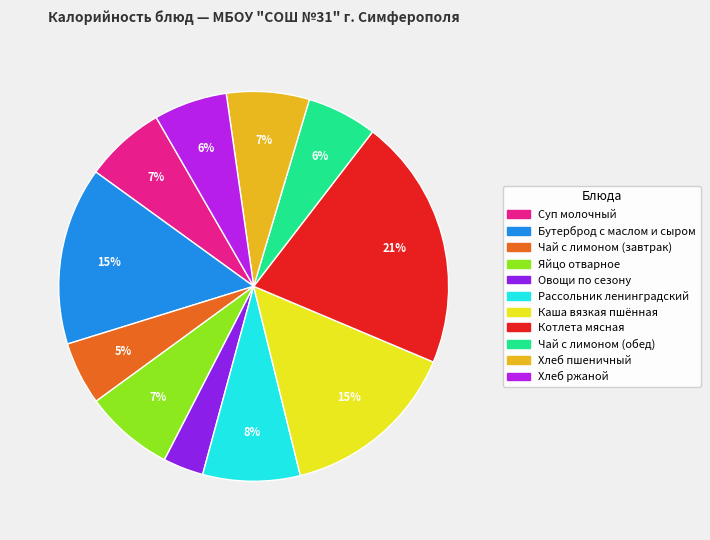

To the nearest percent, what portion does Чай с лимоном (обед) represent?

6%